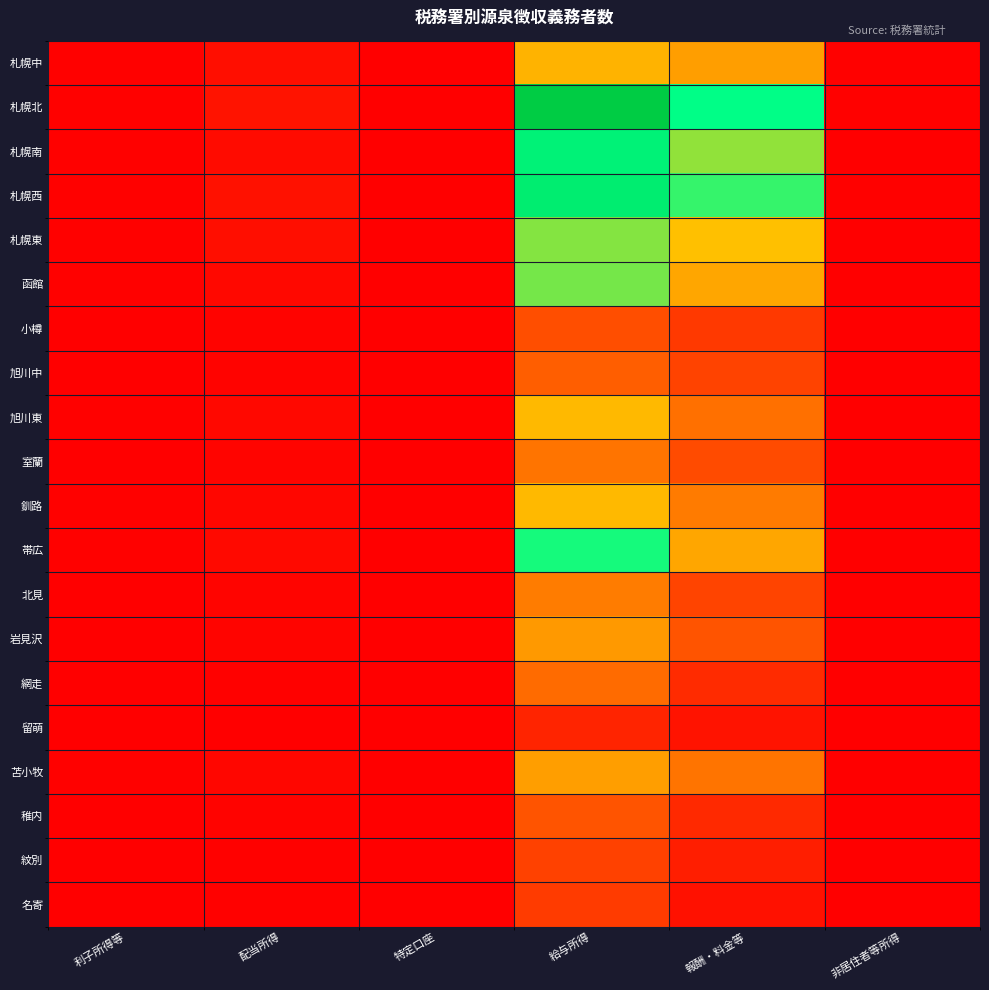

Which series changed the most between 利子所得等 and 給与所得?

札幌北